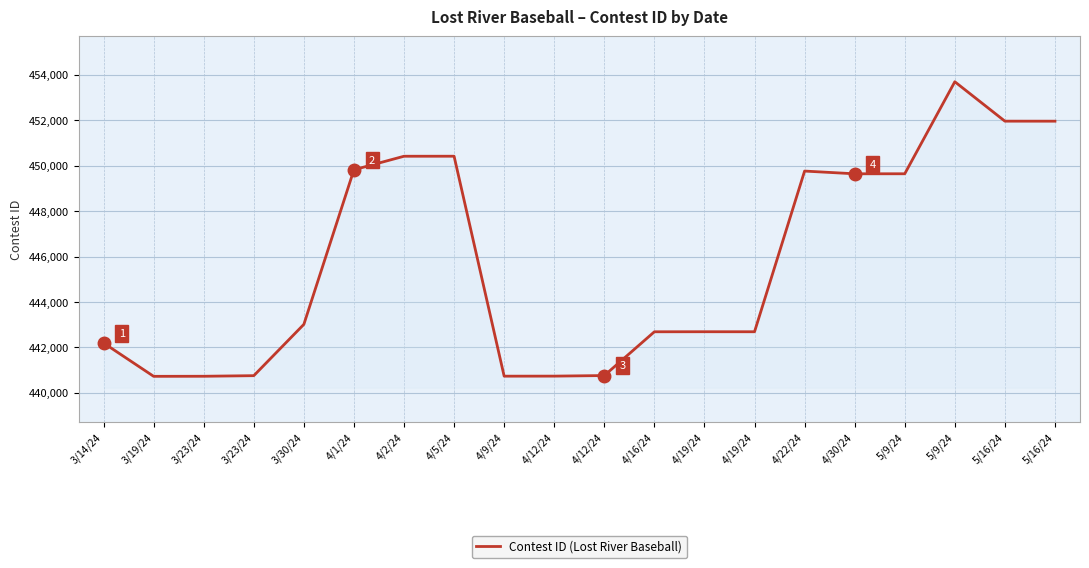

What is the smallest value displayed?

440723